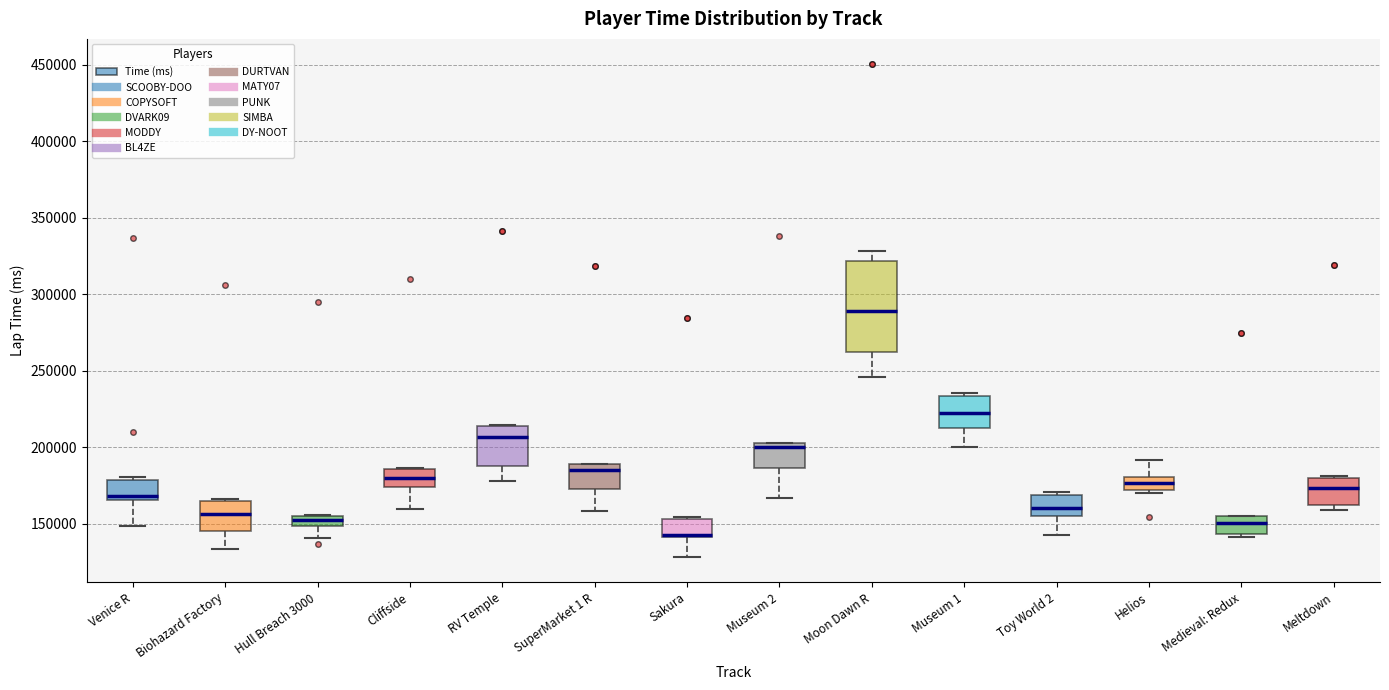

Where is the lower edge of the box for Museum 1 on the y-axis? The values are not printed on the chart, so give them approximately, as read against the axis.

210000